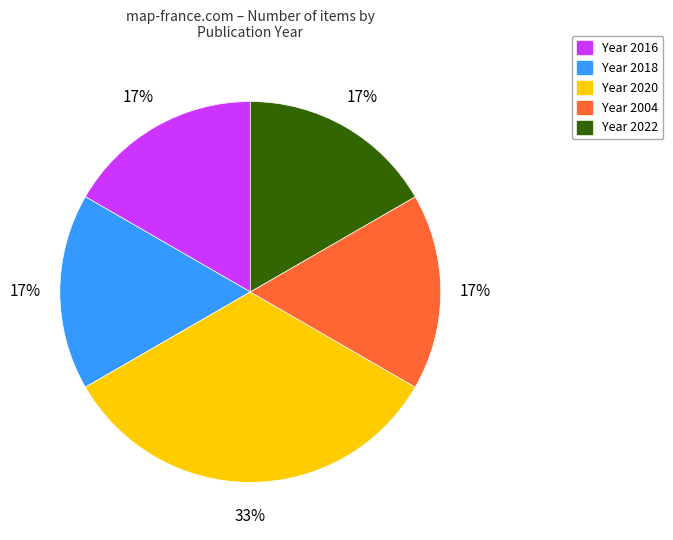

What is the ratio of the value at Year 2016 to the value at Year 2004?

1.0